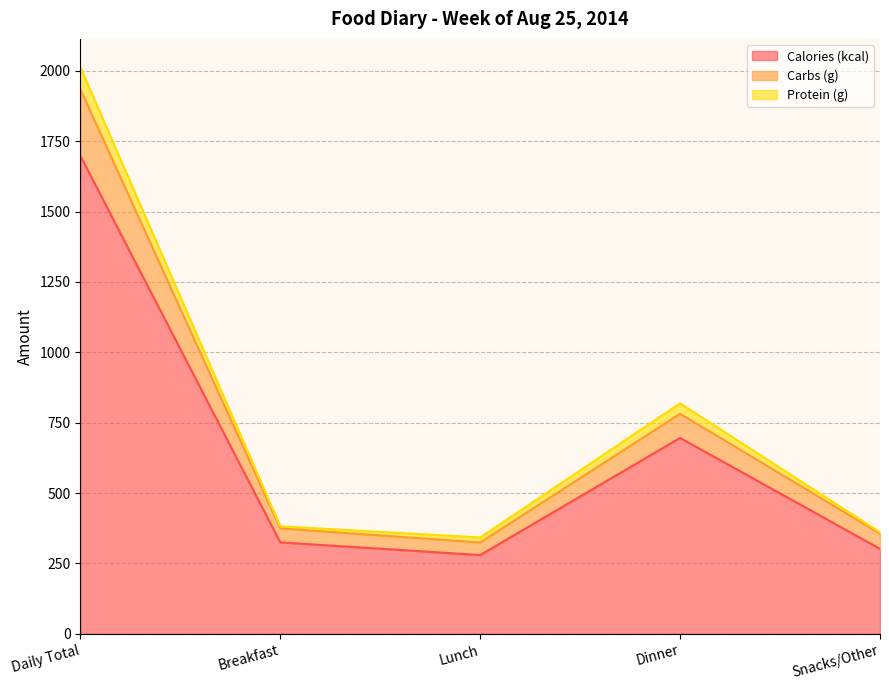

What is the highest value of the Calories (kcal) series?

1698.0